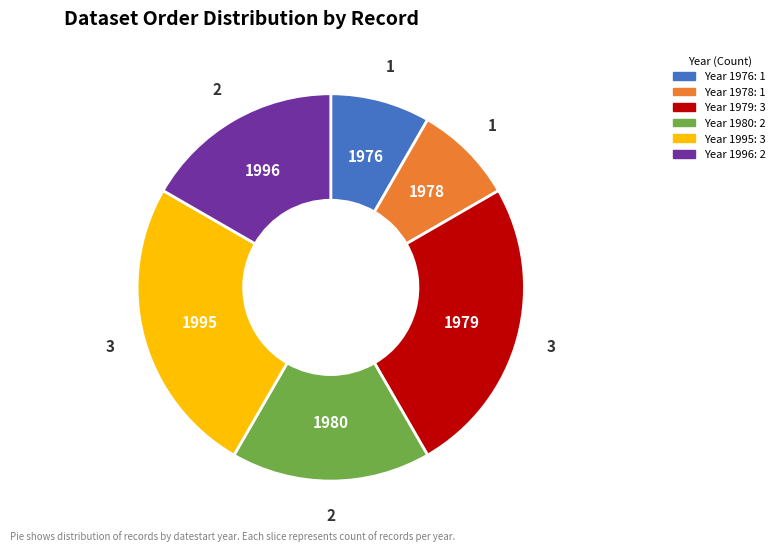

Is there a majority slice in this chart?

No